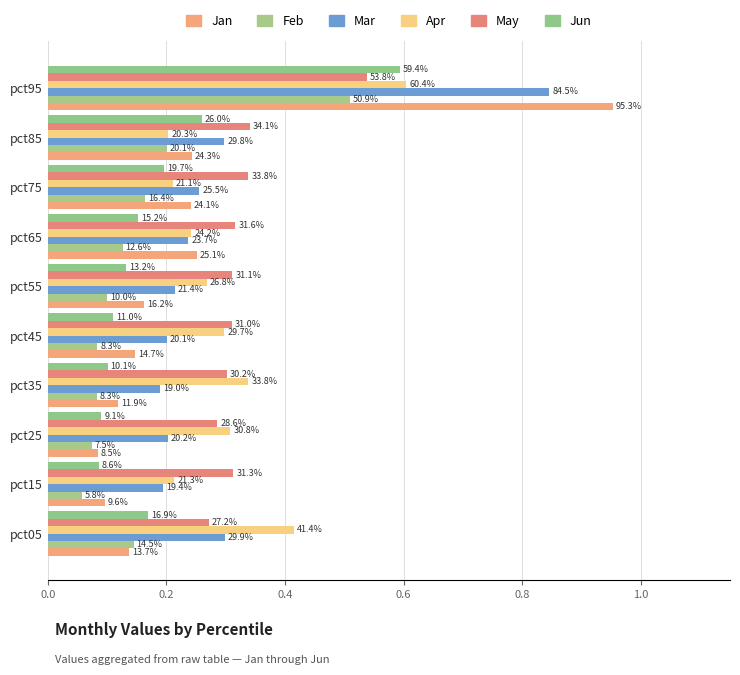

What is the sum of all May values?

3.3